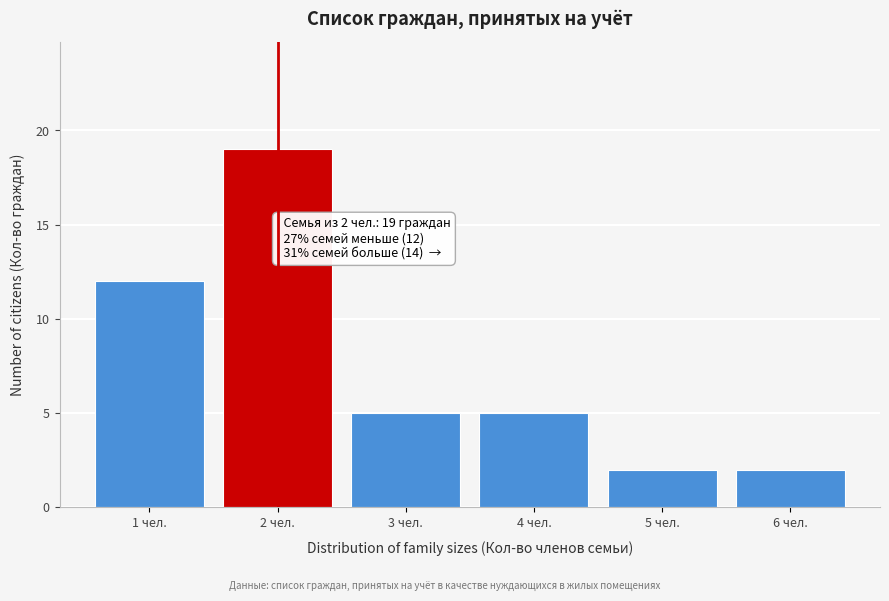

Reading right to left, list all the values displayed in this chart.

6 чел.=2	5 чел.=2	4 чел.=5	3 чел.=5	2 чел.=19	1 чел.=12